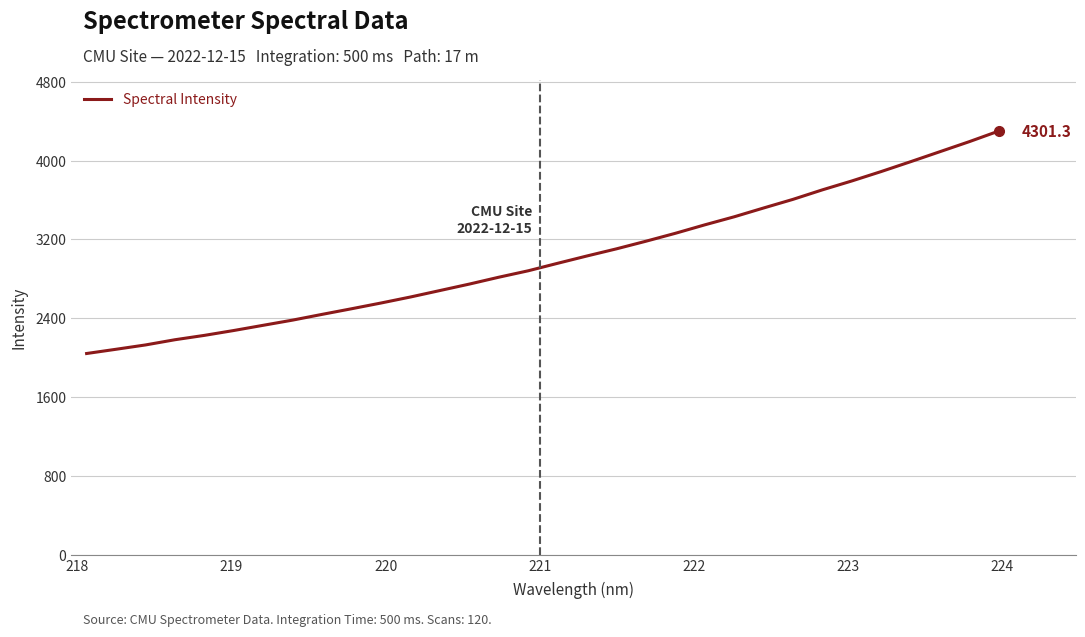

How many lines are shown in the chart?

1